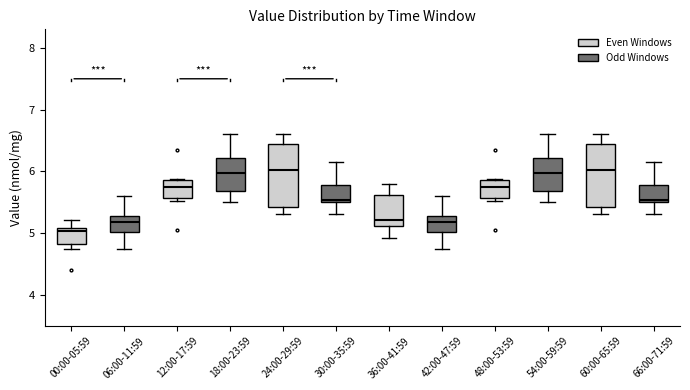

Where does the median line of the box for 60:00-65:59 sit on the y-axis? The values are not printed on the chart, so give them approximately, as read against the axis.

6.0